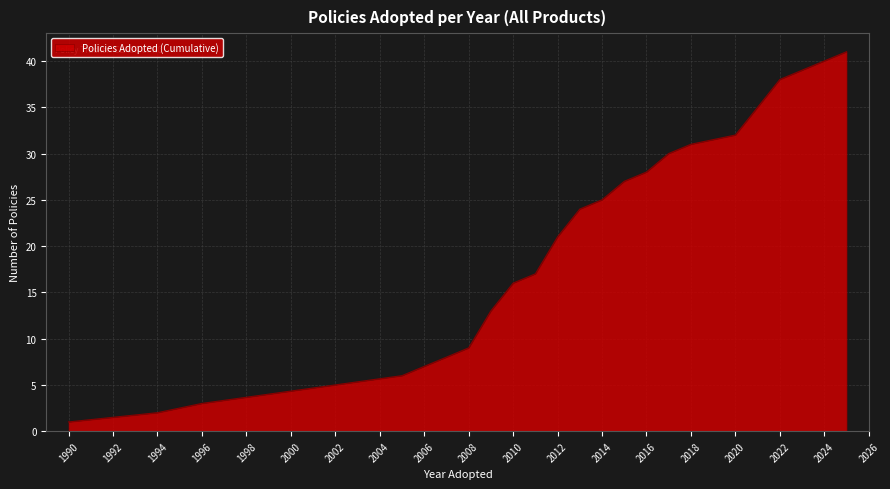

What is the maximum value shown in the chart?

41